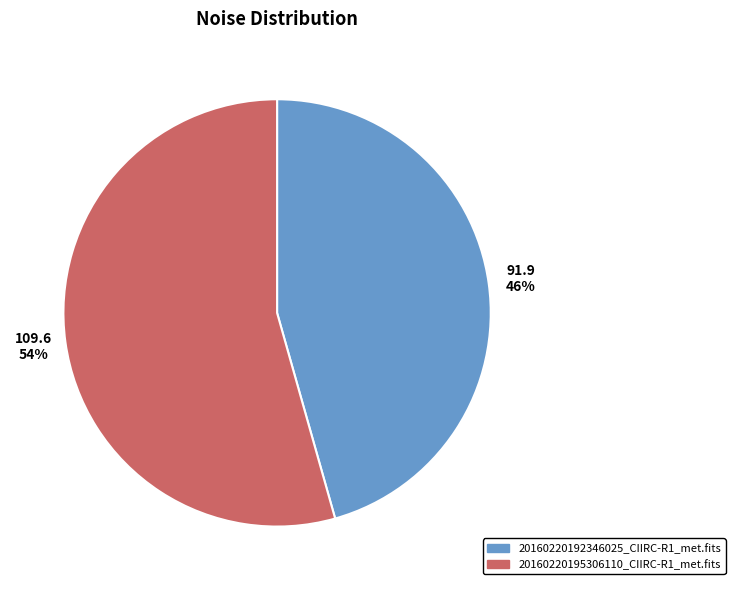

Which slice is the smallest?

20160220192346025_CIIRC-R1_met.fits